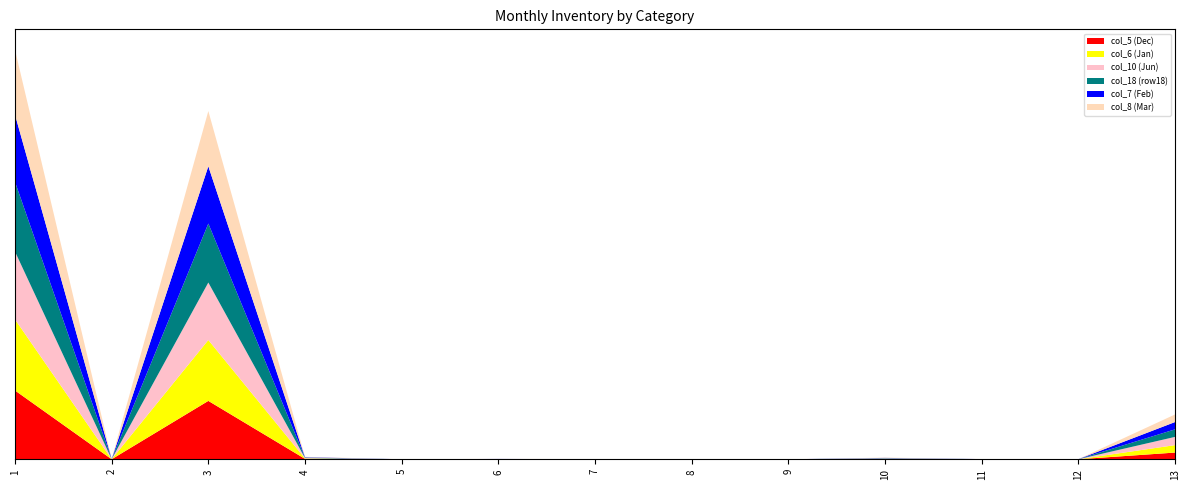

Reading left to right, list all the values displayed in this chart.

col_5 (Dec): 441883	193	375003	2711	109	463	204	105	21	1809	359	165	43101
col_6 (Jan): 456619	262	391143	2517	69	436	225	121	12	1654	321	172	47885
col_10 (Jun): 435386	449	369075	2658	83	449	130	112	16	1868	213	158	52743
col_18 (row18): 448040	294	378739	2670	53	425	155	155	41	1841	208	221	48408
col_7 (Feb): 431395	425	367946	2525	54	408	229	99	15	1720	237	170	46940
col_8 (Mar): 416599	415	354617	2450	60	413	187	88	16	1686	227	136	48631